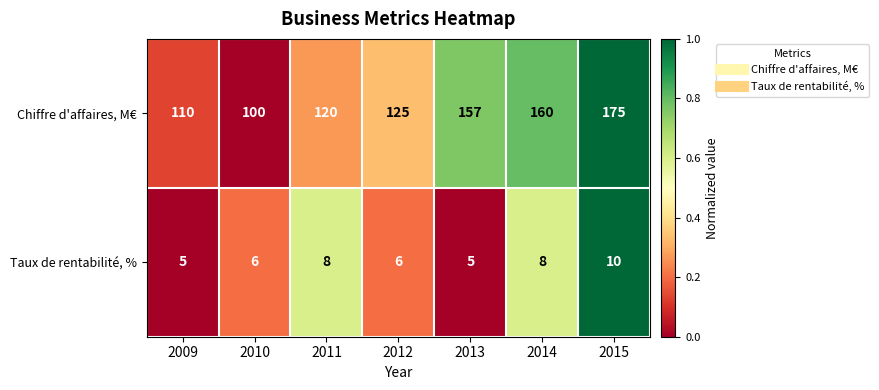

What is the approximate value of Taux de rentabilité, % at 2009?

5